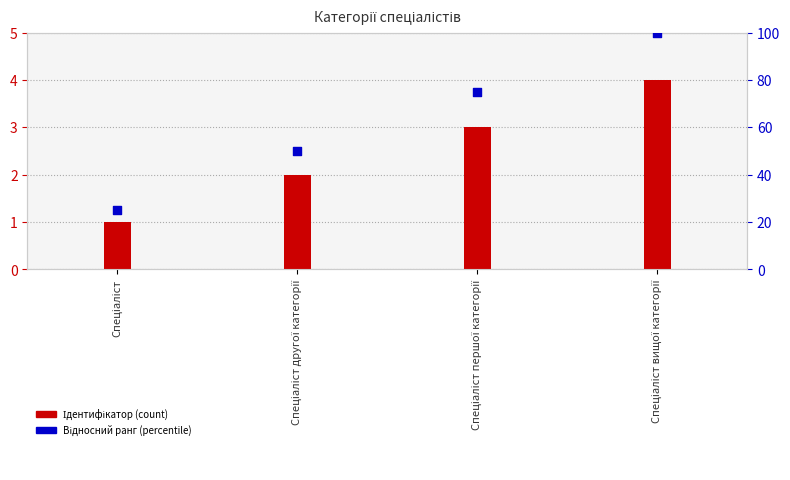

Is the value of Ідентифікатор at Спеціаліст другої категорії greater than the value of Відносний ранг at Спеціаліст першої категорії?

No